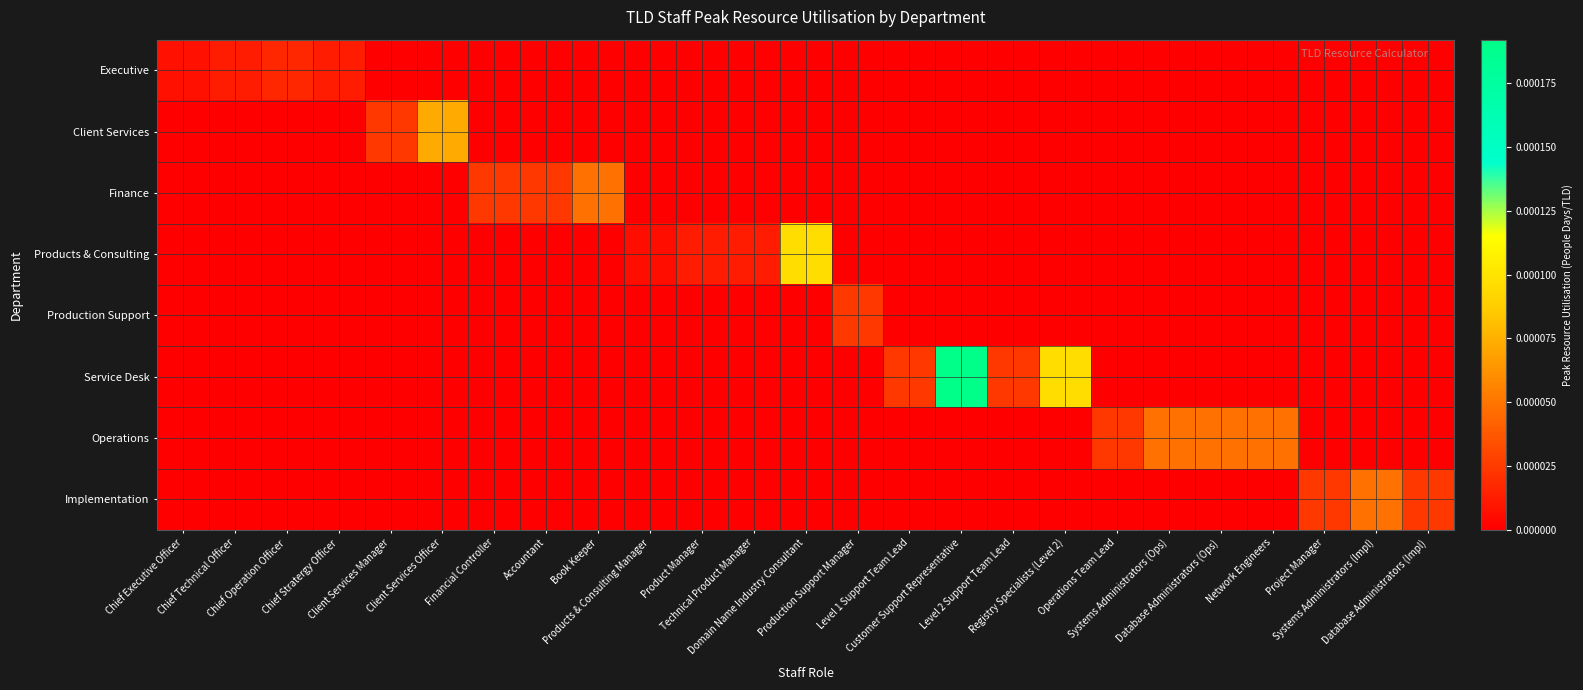

Reading left to right, list all the values displayed in this chart.

Executive: Chief Executive Officer=0.0	Chief Technical Officer=0.0	Chief Operation Officer=0.0	Chief Stratergy Officer=0.0	Client Services Manager=0.0	Client Services Officer=0.0	Financial Controller=0.0	Accountant=0.0	Book Keeper=0.0	Products & Consulting Manager=0.0	Product Manager=0.0	Technical Product Manager=0.0	Domain Name Industry Consultant=0.0	Production Support Manager=0.0	Level 1 Support Team Lead=0.0	Customer Support Representative=0.0	Level 2 Support Team Lead=0.0	Registry Specialists (Level 2)=0.0	Operations Team Lead=0.0	Systems Administrators (Ops)=0.0	Database Administrators (Ops)=0.0	Network Engineers=0.0	Project Manager=0.0	Systems Administrators (Impl)=0.0	Database Administrators (Impl)=0.0
Client Services: Chief Executive Officer=0.0	Chief Technical Officer=0.0	Chief Operation Officer=0.0	Chief Stratergy Officer=0.0	Client Services Manager=0.0	Client Services Officer=0.0	Financial Controller=0.0	Accountant=0.0	Book Keeper=0.0	Products & Consulting Manager=0.0	Product Manager=0.0	Technical Product Manager=0.0	Domain Name Industry Consultant=0.0	Production Support Manager=0.0	Level 1 Support Team Lead=0.0	Customer Support Representative=0.0	Level 2 Support Team Lead=0.0	Registry Specialists (Level 2)=0.0	Operations Team Lead=0.0	Systems Administrators (Ops)=0.0	Database Administrators (Ops)=0.0	Network Engineers=0.0	Project Manager=0.0	Systems Administrators (Impl)=0.0	Database Administrators (Impl)=0.0
Finance: Chief Executive Officer=0.0	Chief Technical Officer=0.0	Chief Operation Officer=0.0	Chief Stratergy Officer=0.0	Client Services Manager=0.0	Client Services Officer=0.0	Financial Controller=0.0	Accountant=0.0	Book Keeper=0.0	Products & Consulting Manager=0.0	Product Manager=0.0	Technical Product Manager=0.0	Domain Name Industry Consultant=0.0	Production Support Manager=0.0	Level 1 Support Team Lead=0.0	Customer Support Representative=0.0	Level 2 Support Team Lead=0.0	Registry Specialists (Level 2)=0.0	Operations Team Lead=0.0	Systems Administrators (Ops)=0.0	Database Administrators (Ops)=0.0	Network Engineers=0.0	Project Manager=0.0	Systems Administrators (Impl)=0.0	Database Administrators (Impl)=0.0
Products & Consulting: Chief Executive Officer=0.0	Chief Technical Officer=0.0	Chief Operation Officer=0.0	Chief Stratergy Officer=0.0	Client Services Manager=0.0	Client Services Officer=0.0	Financial Controller=0.0	Accountant=0.0	Book Keeper=0.0	Products & Consulting Manager=0.0	Product Manager=0.0	Technical Product Manager=0.0	Domain Name Industry Consultant=0.0	Production Support Manager=0.0	Level 1 Support Team Lead=0.0	Customer Support Representative=0.0	Level 2 Support Team Lead=0.0	Registry Specialists (Level 2)=0.0	Operations Team Lead=0.0	Systems Administrators (Ops)=0.0	Database Administrators (Ops)=0.0	Network Engineers=0.0	Project Manager=0.0	Systems Administrators (Impl)=0.0	Database Administrators (Impl)=0.0
Production Support: Chief Executive Officer=0.0	Chief Technical Officer=0.0	Chief Operation Officer=0.0	Chief Stratergy Officer=0.0	Client Services Manager=0.0	Client Services Officer=0.0	Financial Controller=0.0	Accountant=0.0	Book Keeper=0.0	Products & Consulting Manager=0.0	Product Manager=0.0	Technical Product Manager=0.0	Domain Name Industry Consultant=0.0	Production Support Manager=0.0	Level 1 Support Team Lead=0.0	Customer Support Representative=0.0	Level 2 Support Team Lead=0.0	Registry Specialists (Level 2)=0.0	Operations Team Lead=0.0	Systems Administrators (Ops)=0.0	Database Administrators (Ops)=0.0	Network Engineers=0.0	Project Manager=0.0	Systems Administrators (Impl)=0.0	Database Administrators (Impl)=0.0
Service Desk: Chief Executive Officer=0.0	Chief Technical Officer=0.0	Chief Operation Officer=0.0	Chief Stratergy Officer=0.0	Client Services Manager=0.0	Client Services Officer=0.0	Financial Controller=0.0	Accountant=0.0	Book Keeper=0.0	Products & Consulting Manager=0.0	Product Manager=0.0	Technical Product Manager=0.0	Domain Name Industry Consultant=0.0	Production Support Manager=0.0	Level 1 Support Team Lead=0.0	Customer Support Representative=0.0	Level 2 Support Team Lead=0.0	Registry Specialists (Level 2)=0.0	Operations Team Lead=0.0	Systems Administrators (Ops)=0.0	Database Administrators (Ops)=0.0	Network Engineers=0.0	Project Manager=0.0	Systems Administrators (Impl)=0.0	Database Administrators (Impl)=0.0
Operations: Chief Executive Officer=0.0	Chief Technical Officer=0.0	Chief Operation Officer=0.0	Chief Stratergy Officer=0.0	Client Services Manager=0.0	Client Services Officer=0.0	Financial Controller=0.0	Accountant=0.0	Book Keeper=0.0	Products & Consulting Manager=0.0	Product Manager=0.0	Technical Product Manager=0.0	Domain Name Industry Consultant=0.0	Production Support Manager=0.0	Level 1 Support Team Lead=0.0	Customer Support Representative=0.0	Level 2 Support Team Lead=0.0	Registry Specialists (Level 2)=0.0	Operations Team Lead=0.0	Systems Administrators (Ops)=0.0	Database Administrators (Ops)=0.0	Network Engineers=0.0	Project Manager=0.0	Systems Administrators (Impl)=0.0	Database Administrators (Impl)=0.0
Implementation: Chief Executive Officer=0.0	Chief Technical Officer=0.0	Chief Operation Officer=0.0	Chief Stratergy Officer=0.0	Client Services Manager=0.0	Client Services Officer=0.0	Financial Controller=0.0	Accountant=0.0	Book Keeper=0.0	Products & Consulting Manager=0.0	Product Manager=0.0	Technical Product Manager=0.0	Domain Name Industry Consultant=0.0	Production Support Manager=0.0	Level 1 Support Team Lead=0.0	Customer Support Representative=0.0	Level 2 Support Team Lead=0.0	Registry Specialists (Level 2)=0.0	Operations Team Lead=0.0	Systems Administrators (Ops)=0.0	Database Administrators (Ops)=0.0	Network Engineers=0.0	Project Manager=0.0	Systems Administrators (Impl)=0.0	Database Administrators (Impl)=0.0